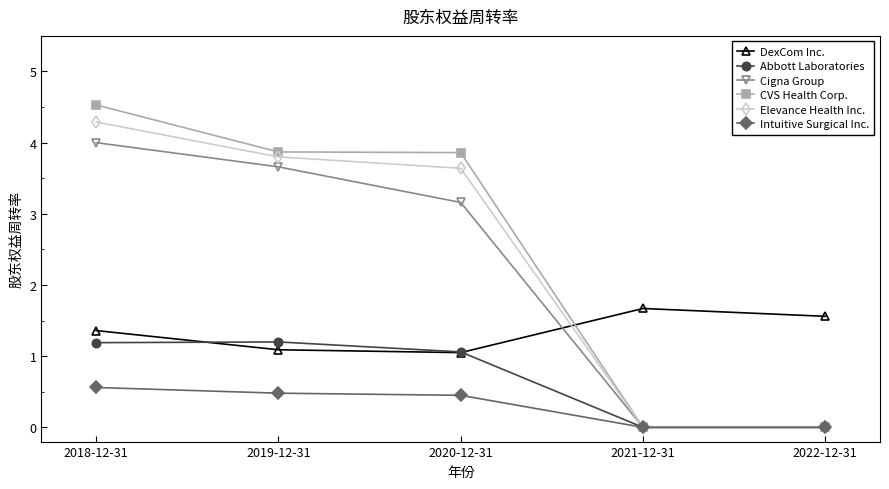

Is it true that Abbott Laboratories equals 0.8 at 2022-12-31?

False